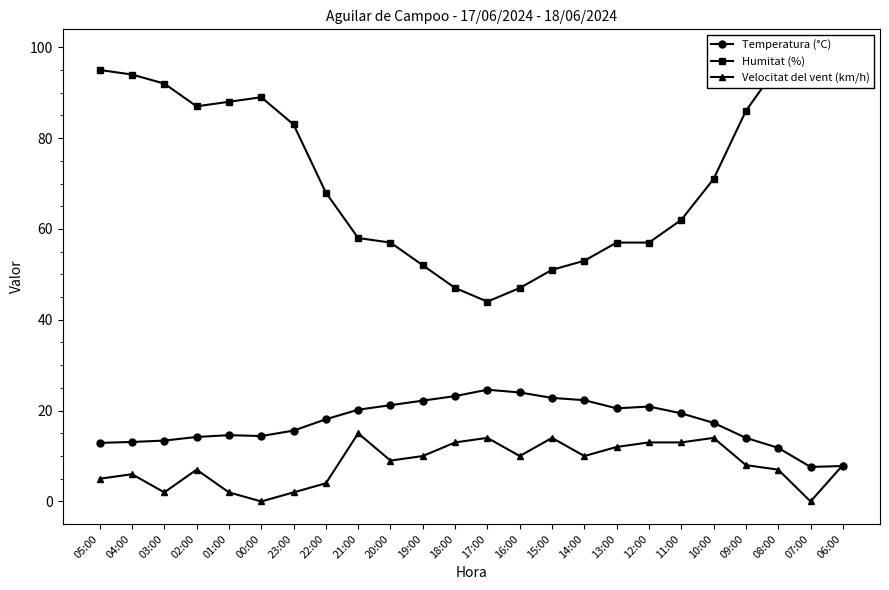

What is the value of the Humitat (%) point at the 24th from the left?

98.0